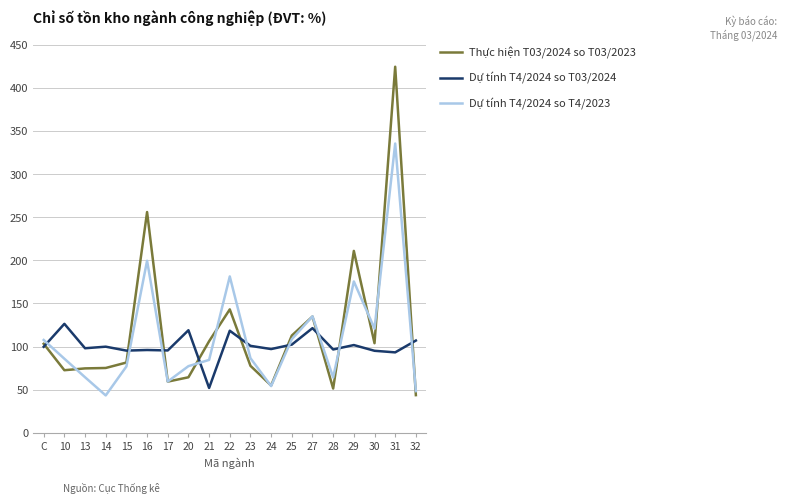

Is the value of Thực hiện T03/2024 so T03/2023 at 20 greater than the value of Dự tính T4/2024 so T03/2024 at 28?

No